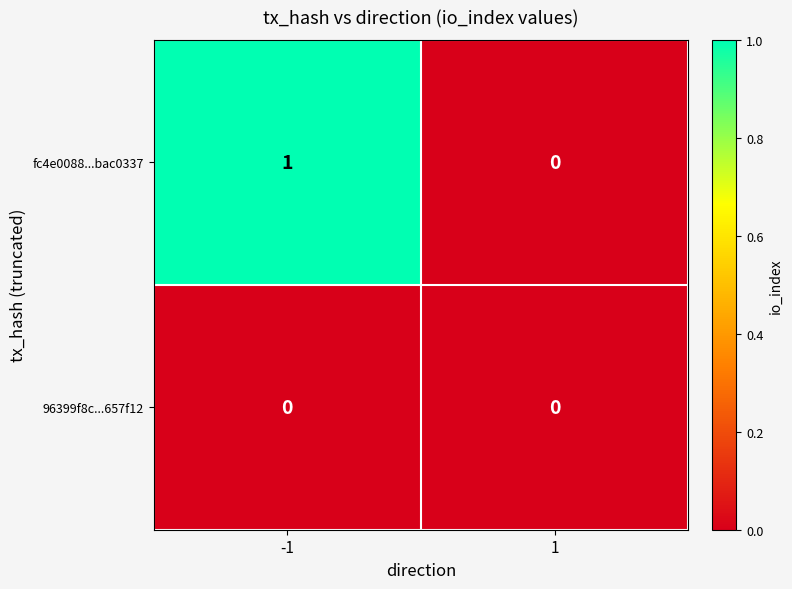

Which series has the largest range (max minus min)?

fc4e0088...bac0337